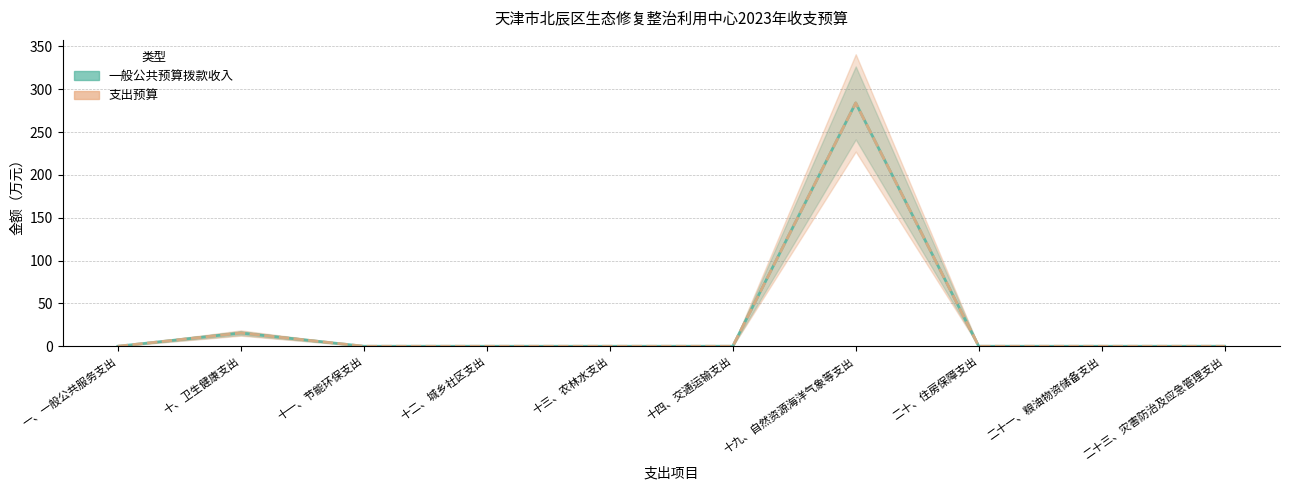

What is the label of the 9th point from the right?

十、卫生健康支出